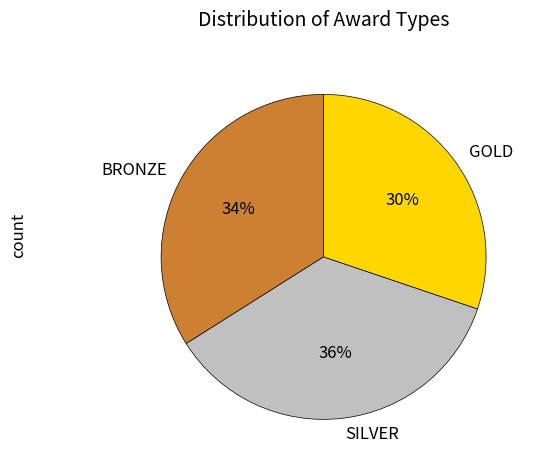

Does any single category account for the majority?

No